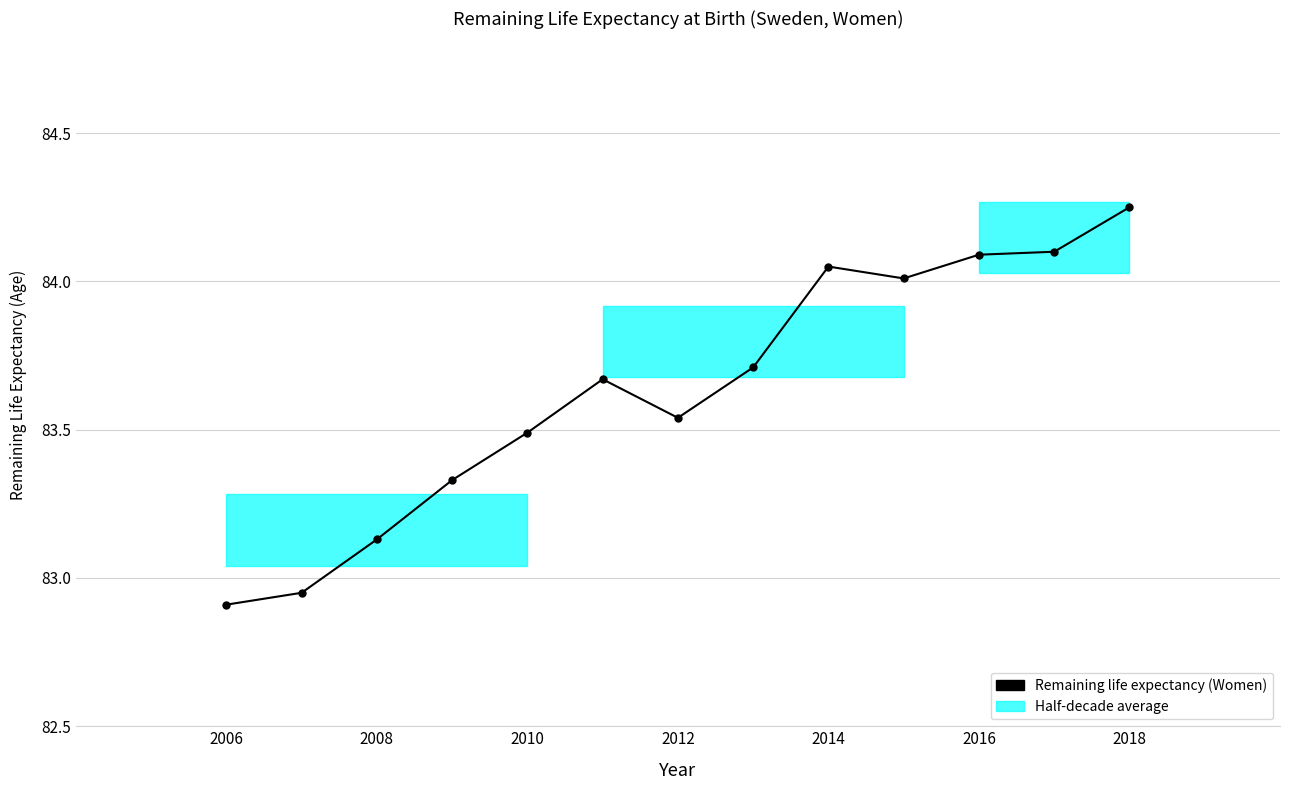

Count the number of values greater than 83.

11